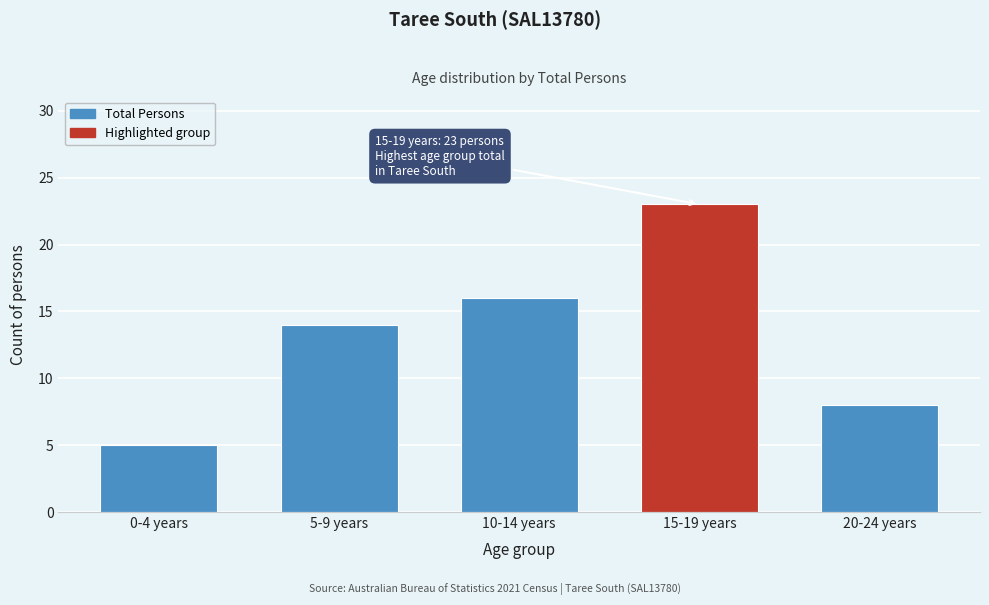

Reading right to left, list all the values displayed in this chart.

8	23	16	14	5